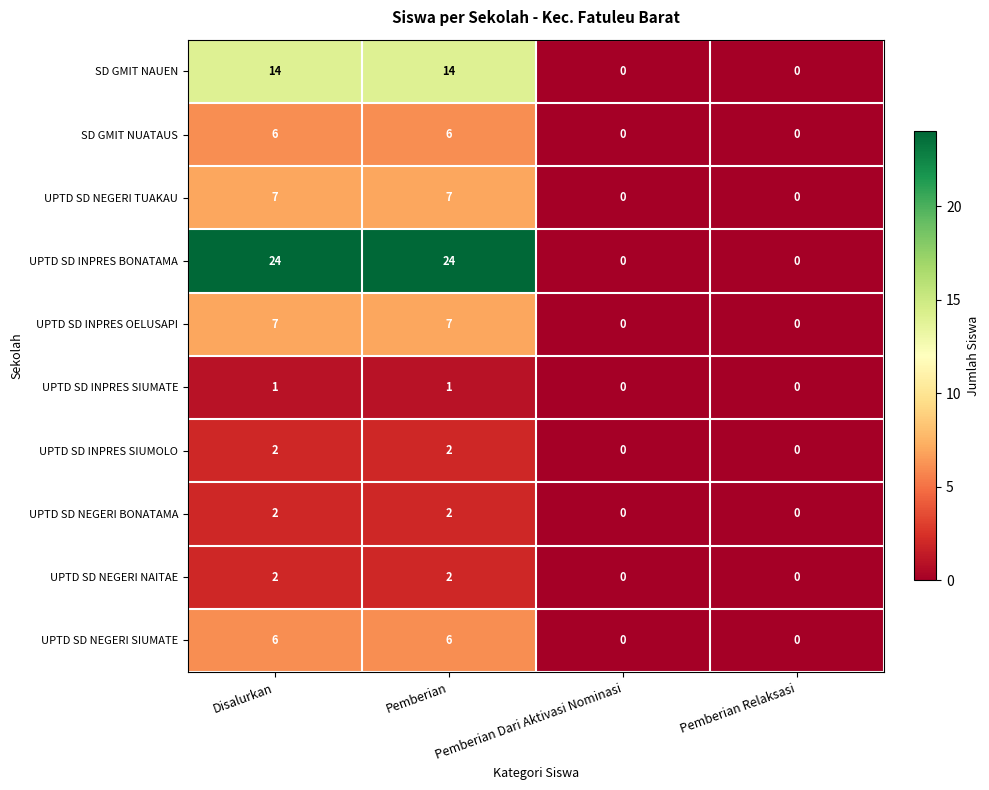

What is the highest value of the SD GMIT NUATAUS series?

6